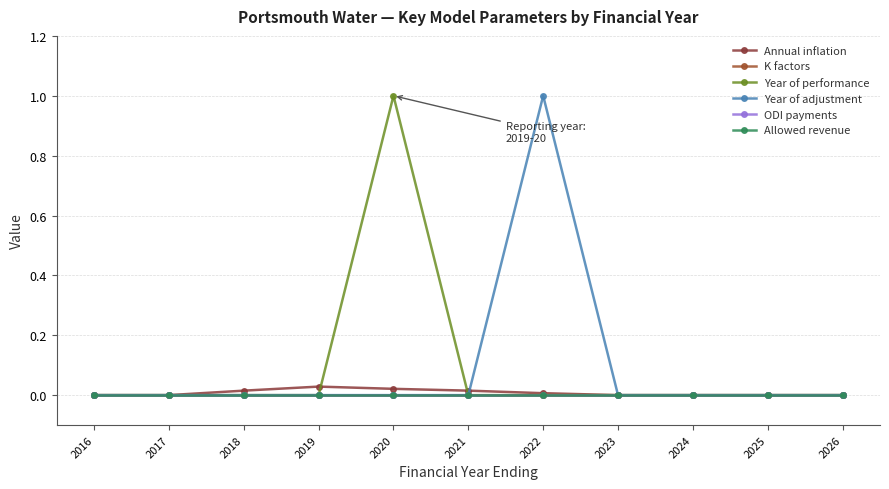

True or false: Allowed revenue and K factors intersect in this chart.

False